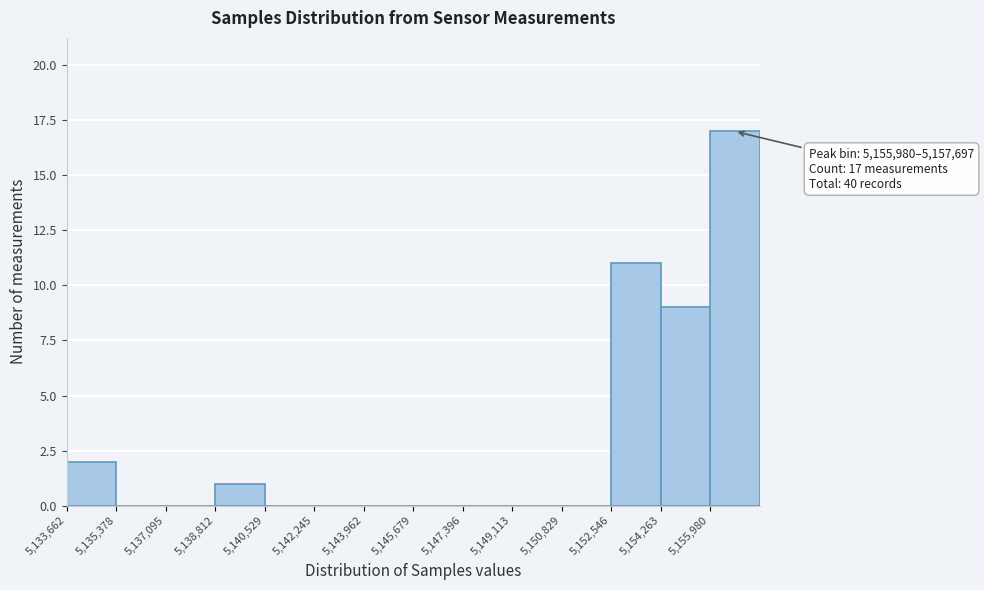

Which range on the x-axis has the tallest bar?

5156000 to 5157600